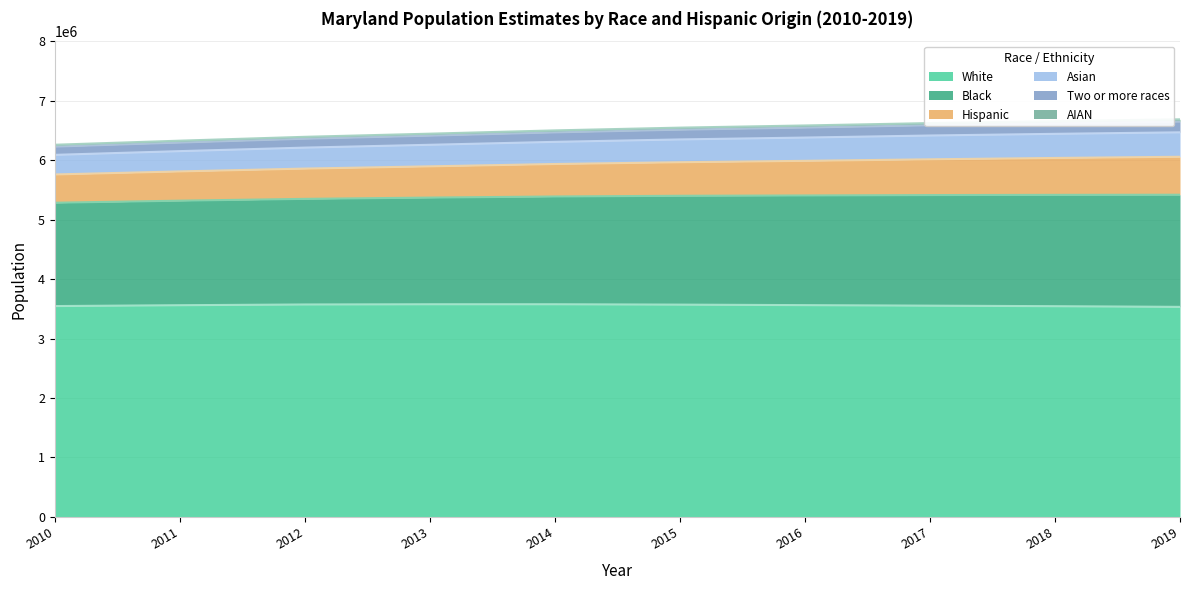

What is the lowest value of the White series?

3532244